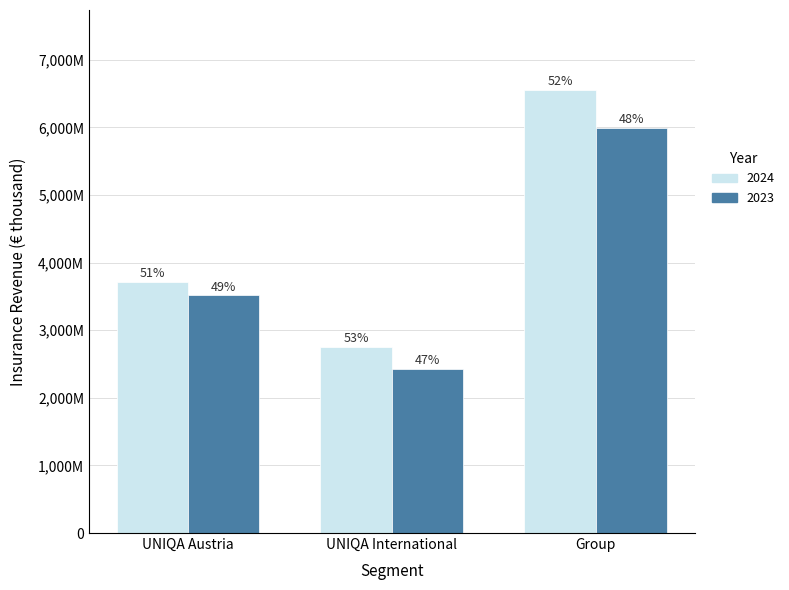

What is the spread (max minus min) of values at Group?

563028